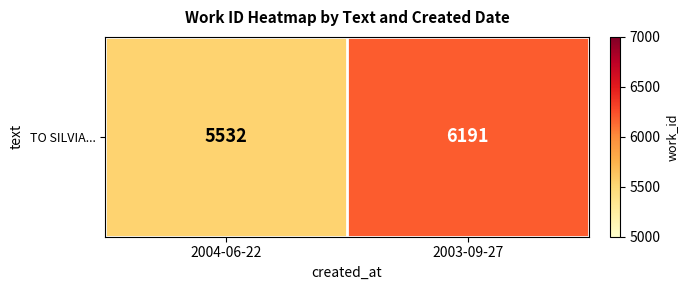

What is the difference between the maximum and minimum values?

659